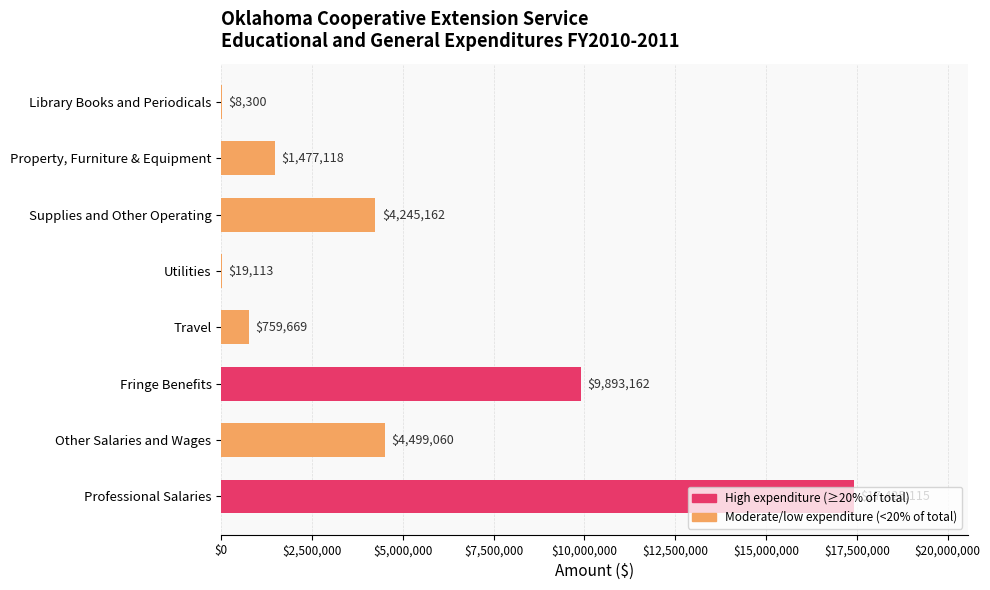

Are the bars horizontal?

Yes